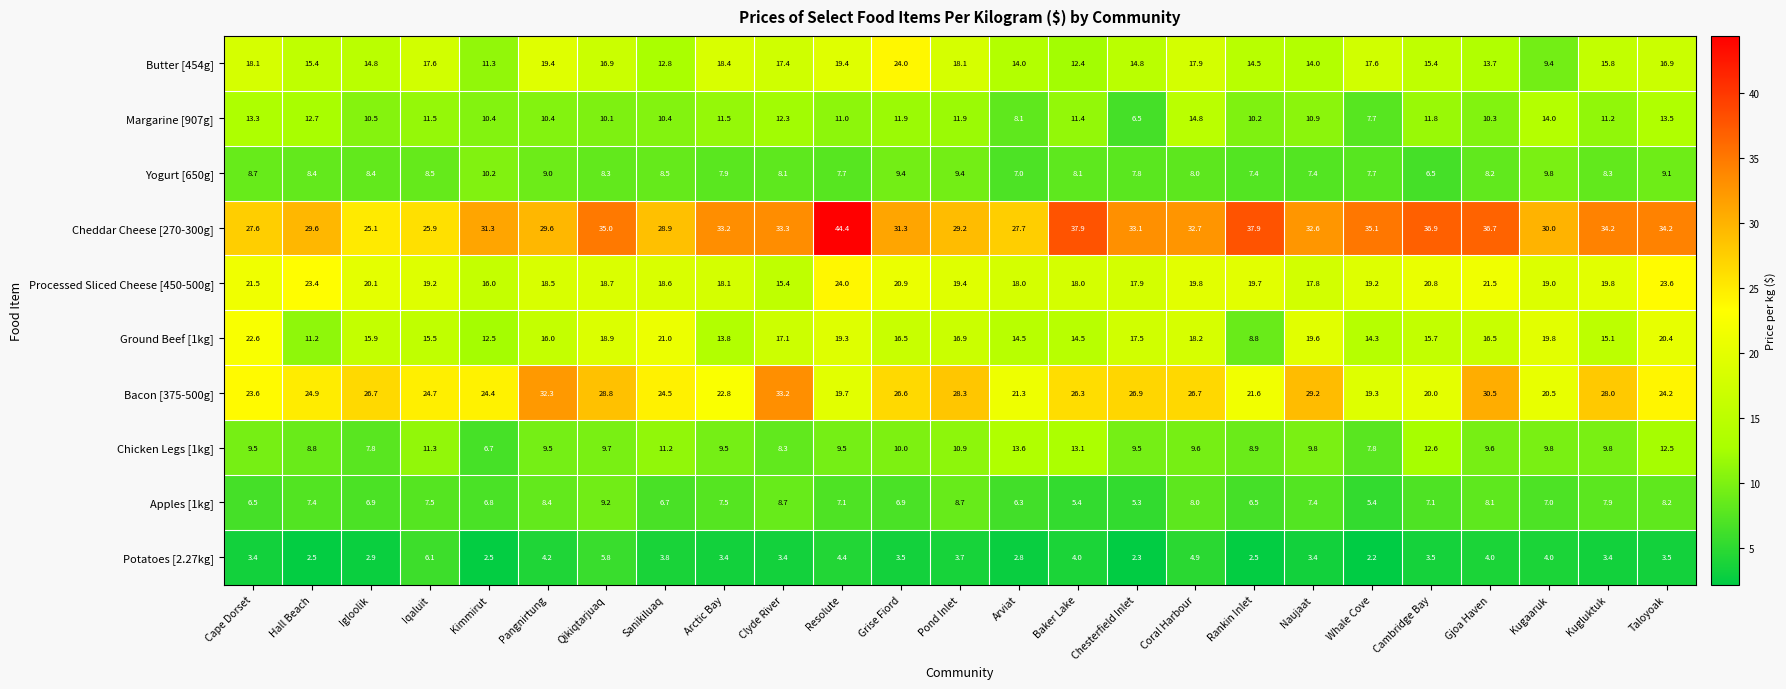

Which series has the widest spread of values?

Cheddar Cheese [270-300g]